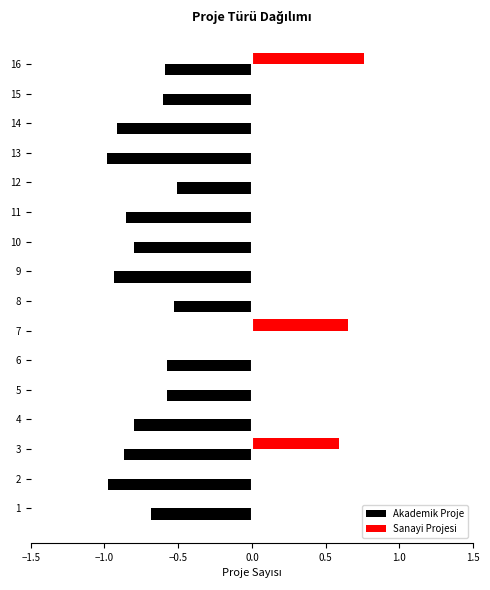

The value of Sanayi Projesi at 8 is 0.0. True or false?

True